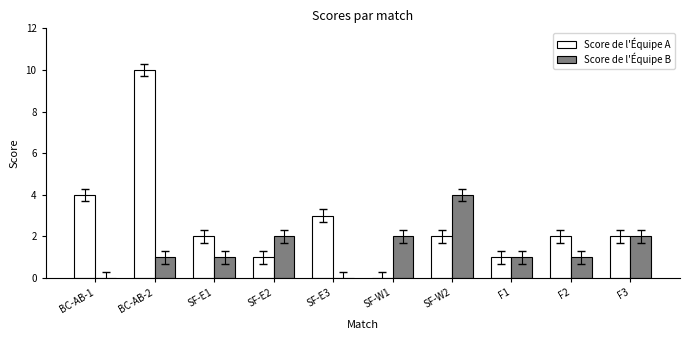

What is the total value across all series at SF-W1?

2